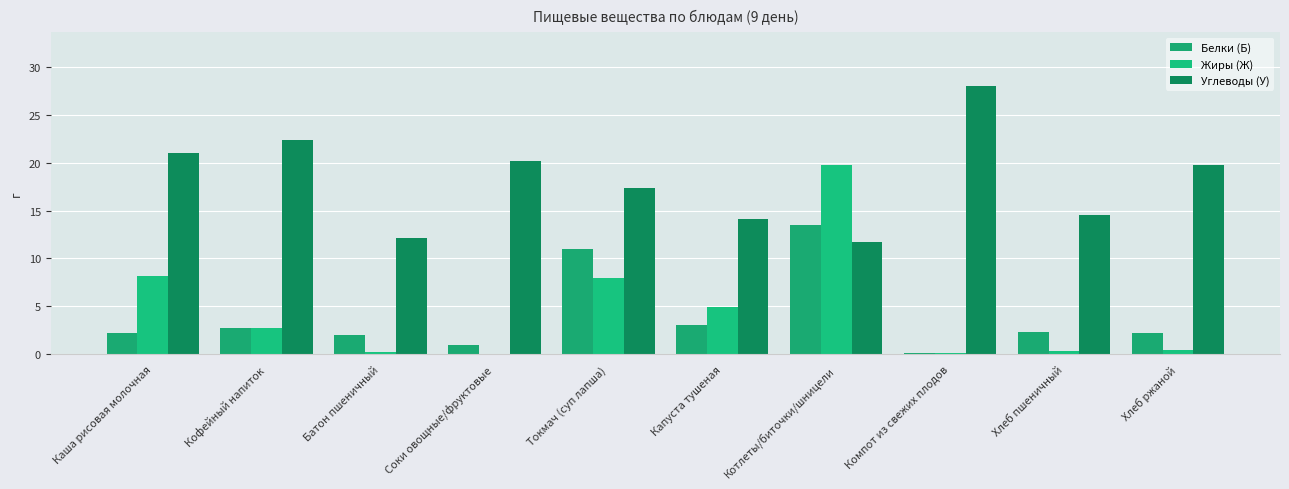

Count the number of data series in this chart.

3